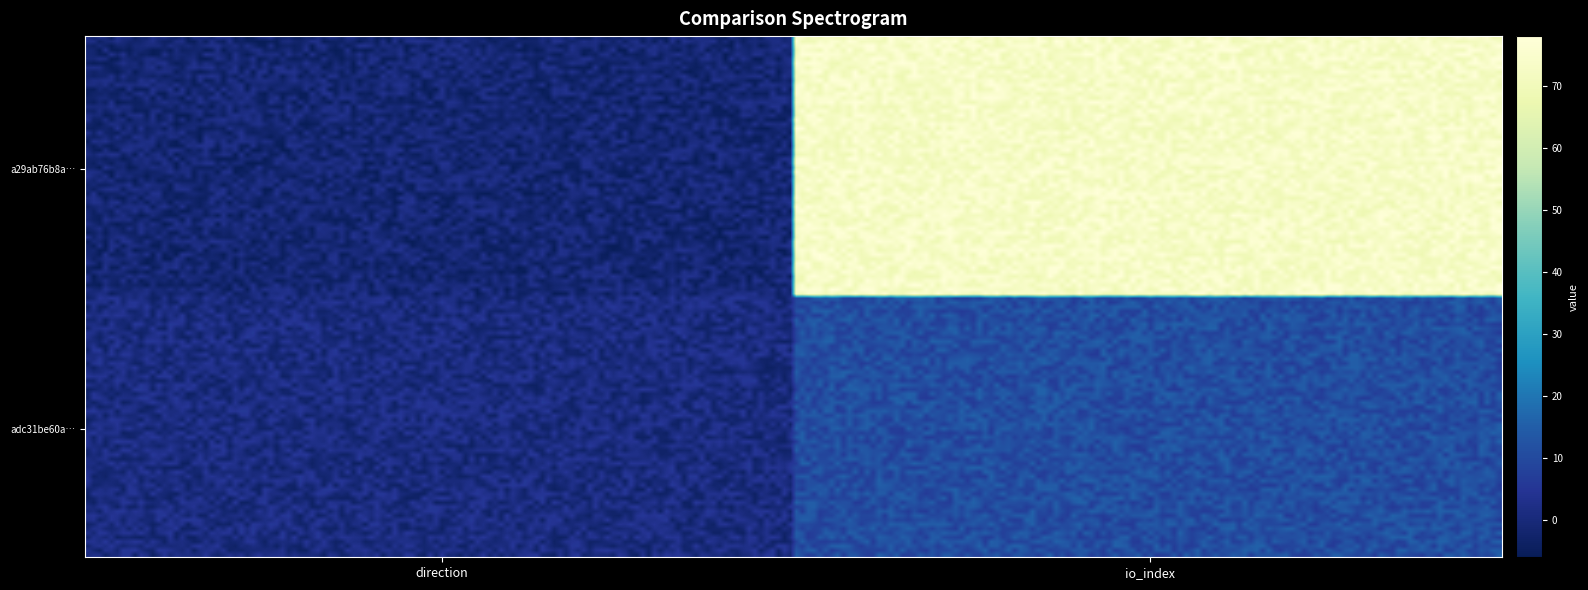

Reading left to right, list all the values displayed in this chart.

a29ab76b8aa33a487f0af58f958c21ea3593600: -1=-1	1=73
adc31be60a5644a1631cd579058744243621695: -1=1	1=11